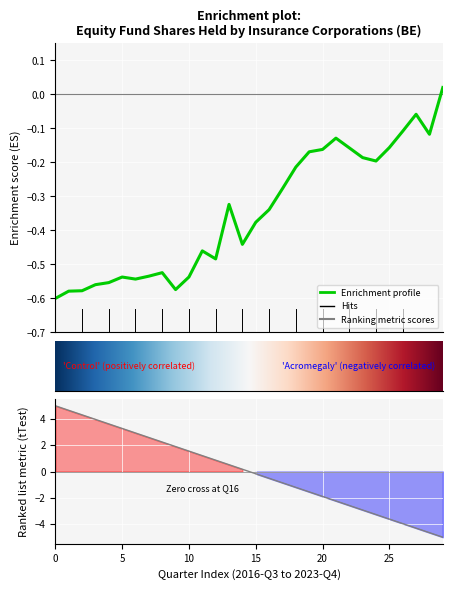

Which label corresponds to the smallest value in the chart?

2016-Q3